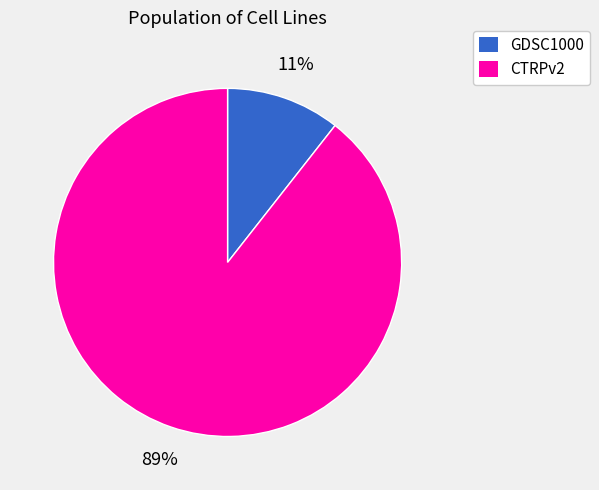

Which slice is the largest?

CTRPv2